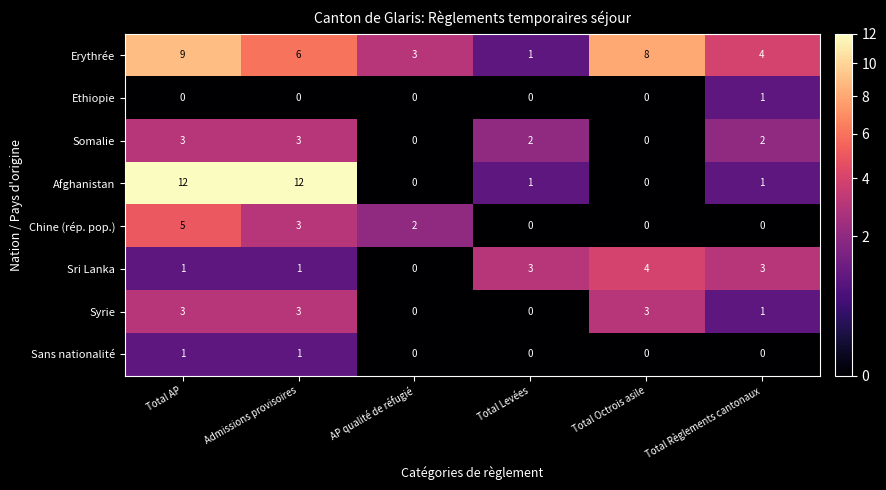

What is the sum of the Sri Lanka values at Total Levées and Total Règlements cantonaux?

6